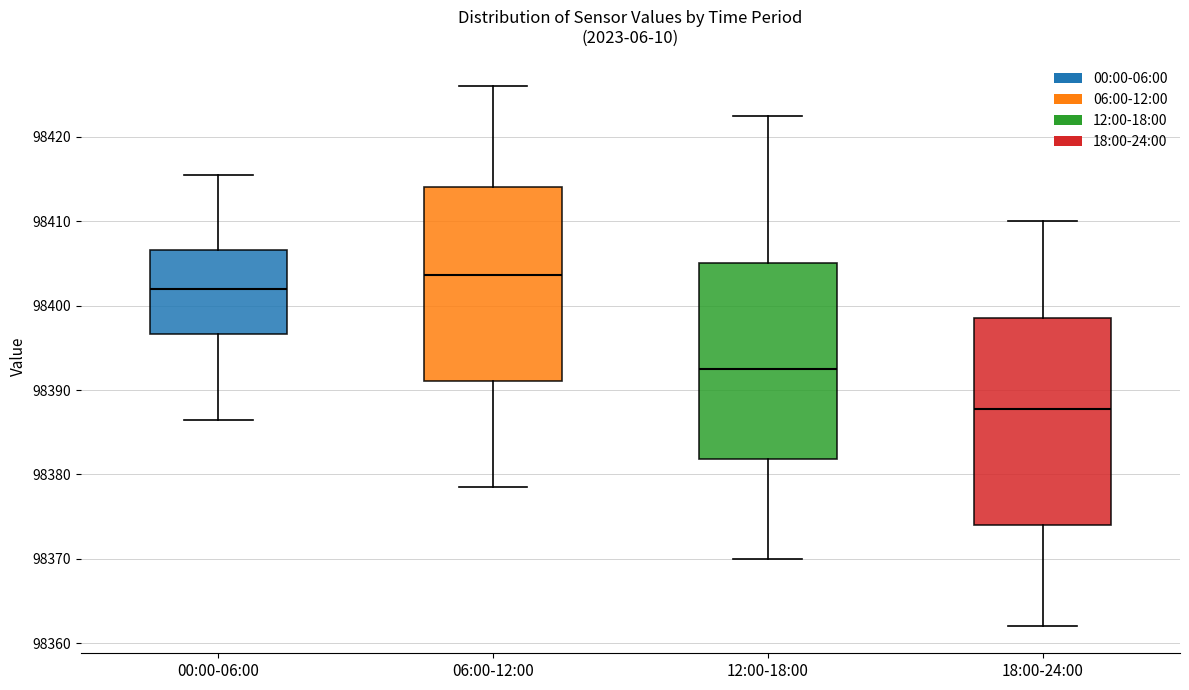

Which box has the highest median line?

06:00-12:00